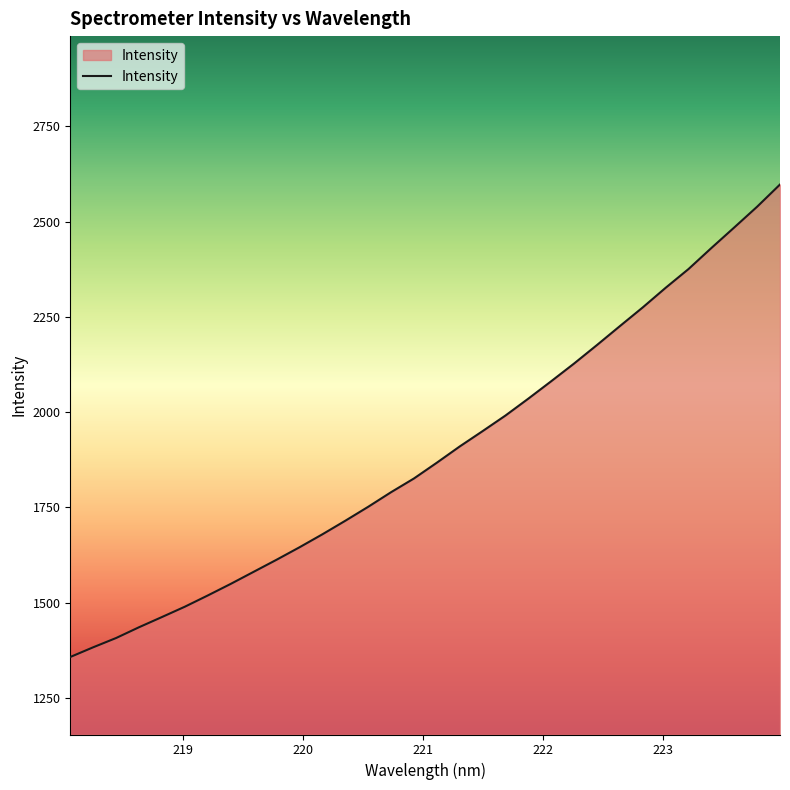

What is the smallest value displayed?

1356.9